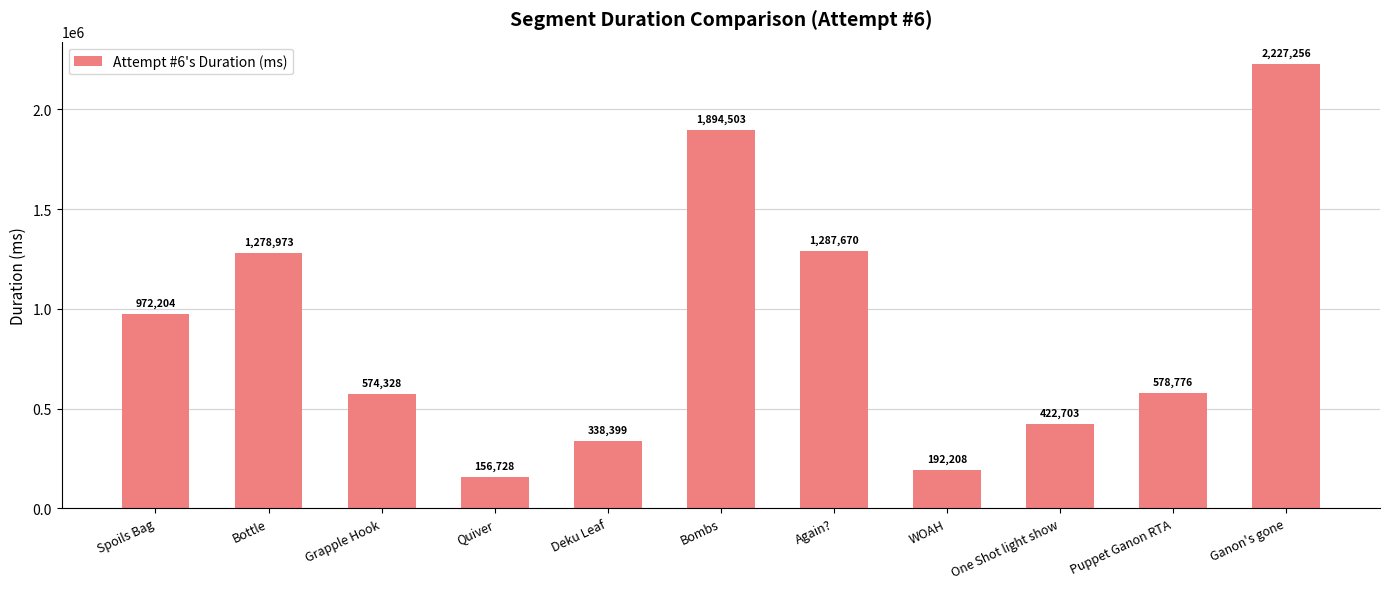

Rank the categories by value from highest to lowest.

Ganon's gone, Bombs, Again?, Bottle, Spoils Bag, Puppet Ganon RTA, Grapple Hook, One Shot light show, Deku Leaf, WOAH, Quiver